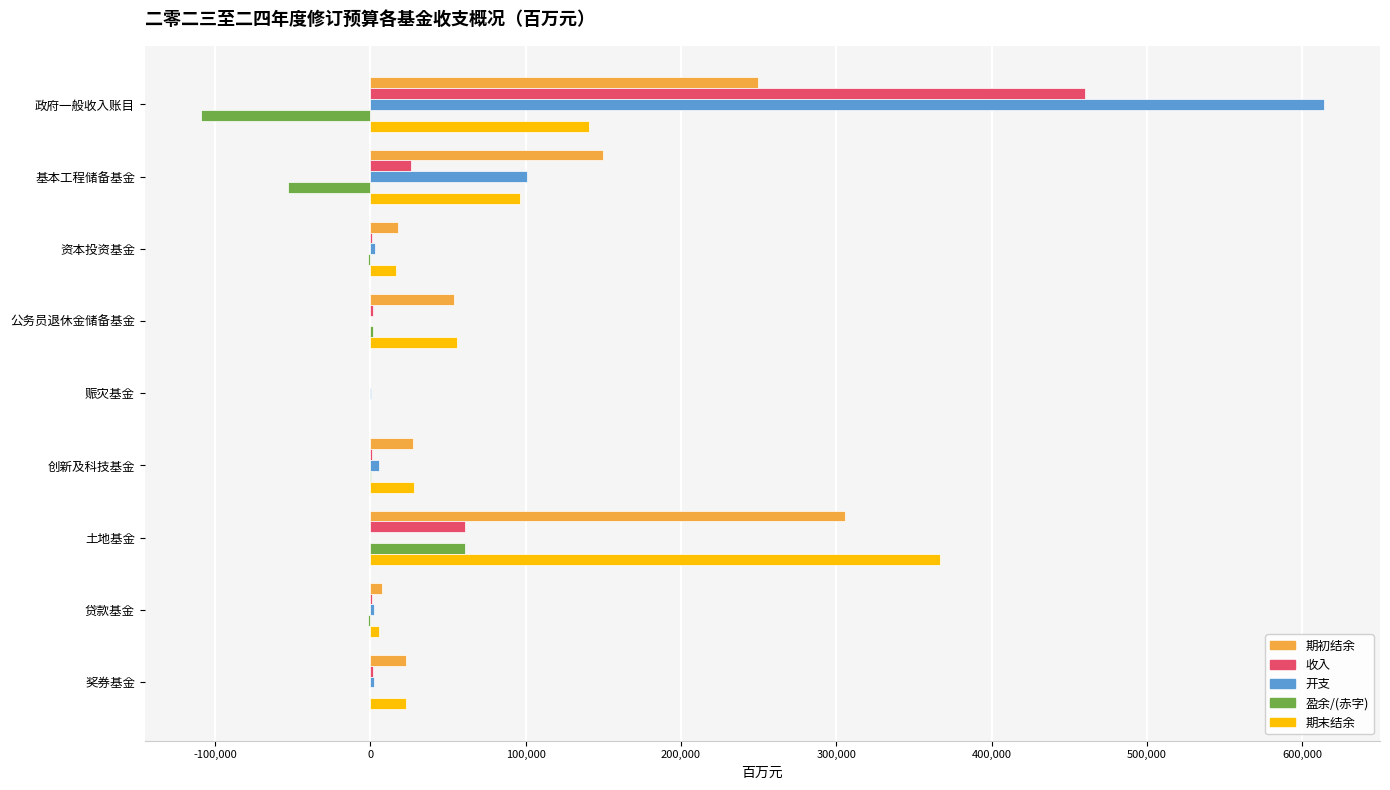

Between 政府一般收入账目 and 赈灾基金, which series saw the biggest shift?

开支